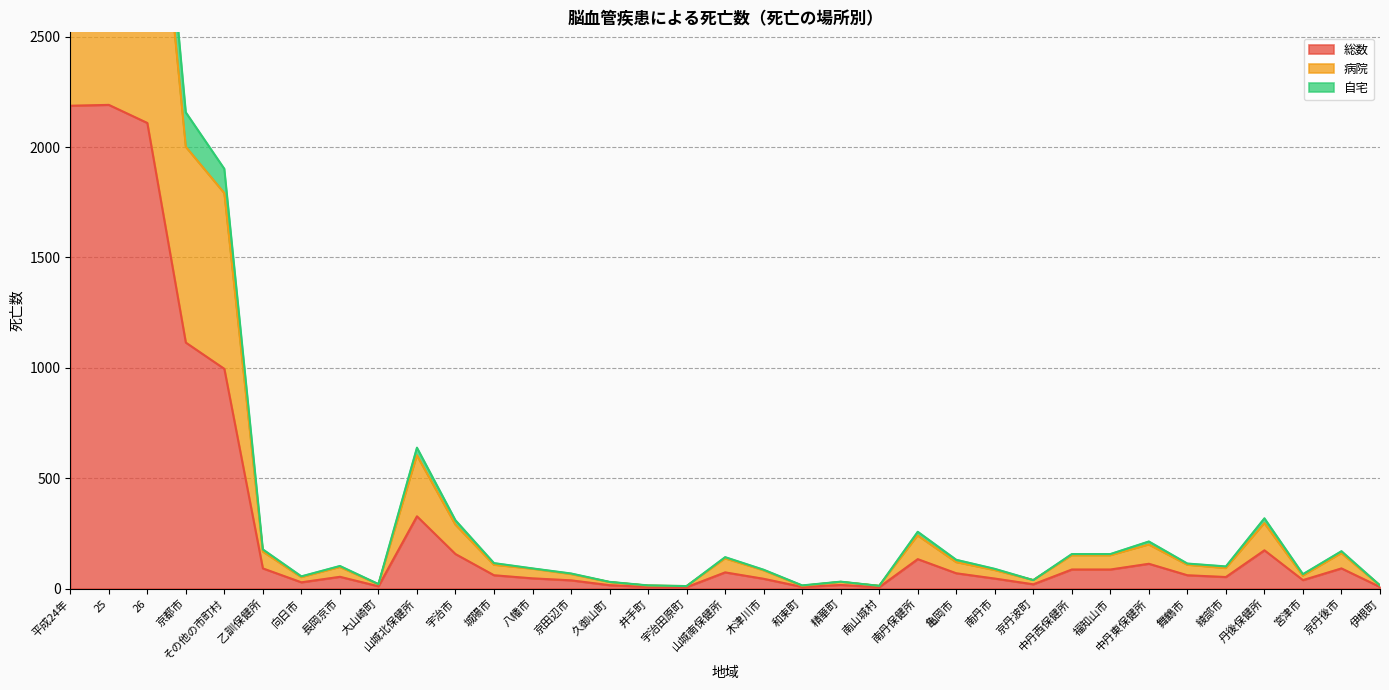

How many data points does each series have?

35